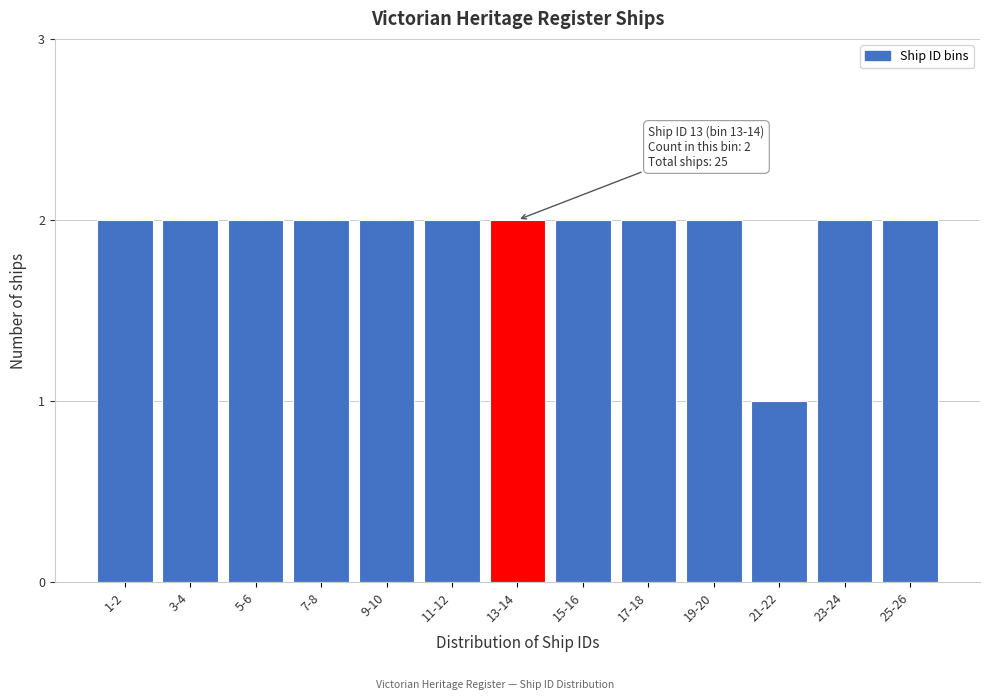

Reading right to left, what are all the values shown in this chart?

25-26=2	23-24=2	21-22=1	19-20=2	17-18=2	15-16=2	13-14=2	11-12=2	9-10=2	7-8=2	5-6=2	3-4=2	1-2=2